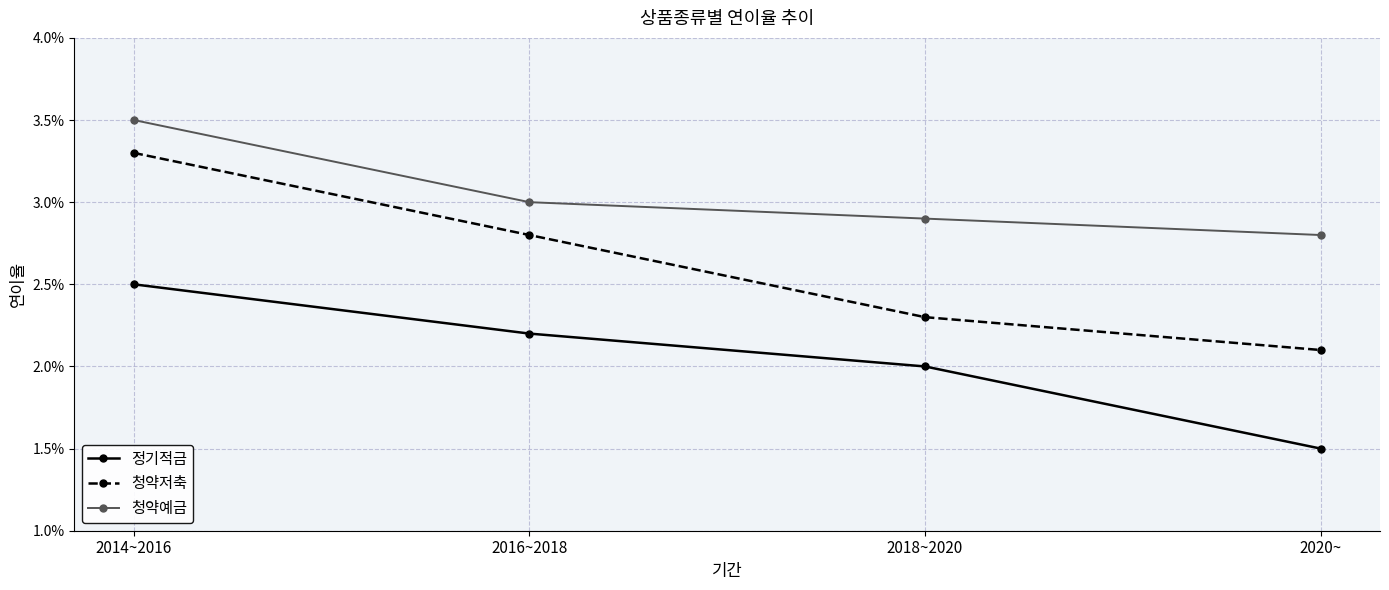

Does the chart have visible grid lines?

Yes